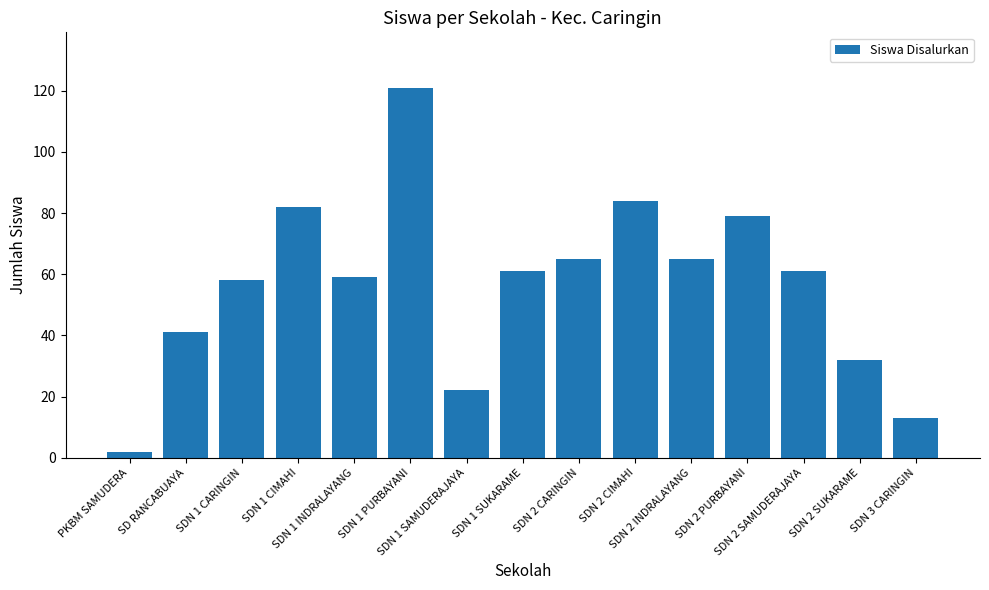

How many categories are shown in the chart?

15